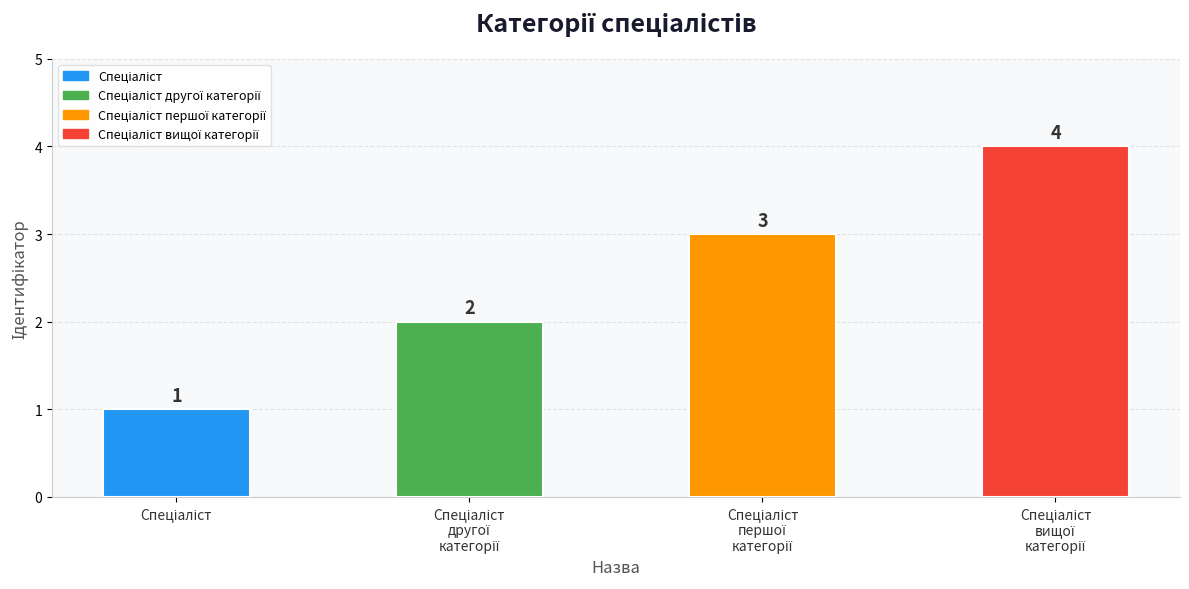

What is the maximum value shown in the chart?

4